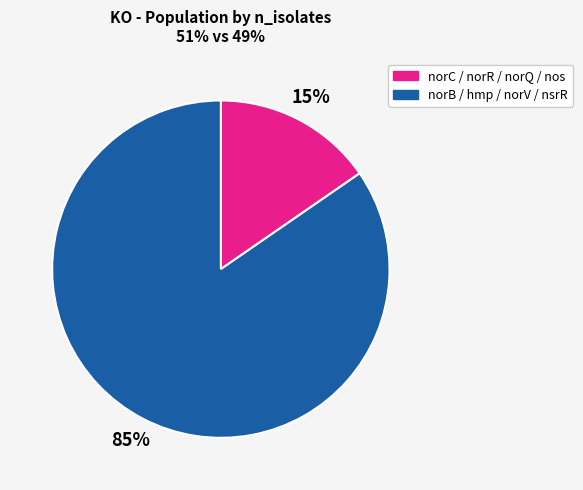

Is there a majority slice in this chart?

Yes